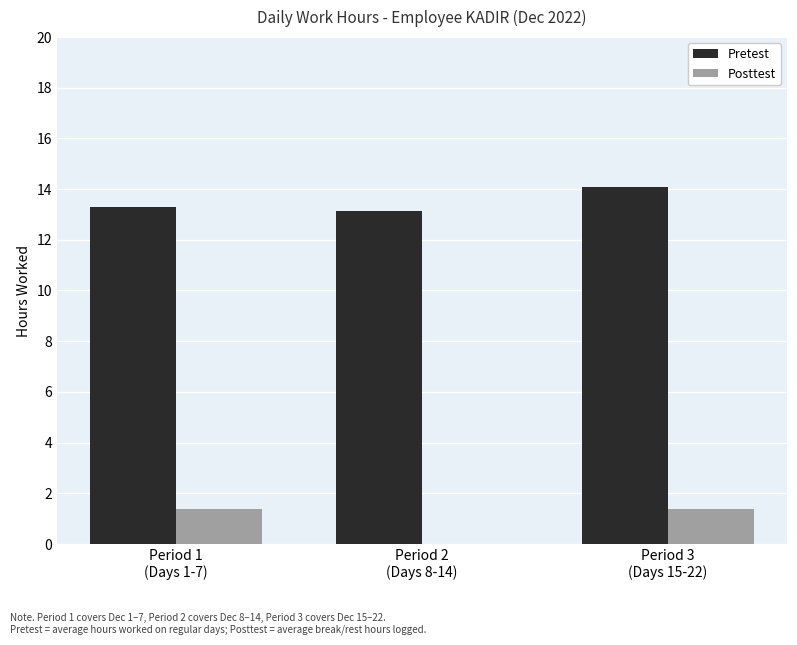

What is the difference between the Pretest values at Period 3
(Days 15-22) and Period 2
(Days 8-14)?

1.0